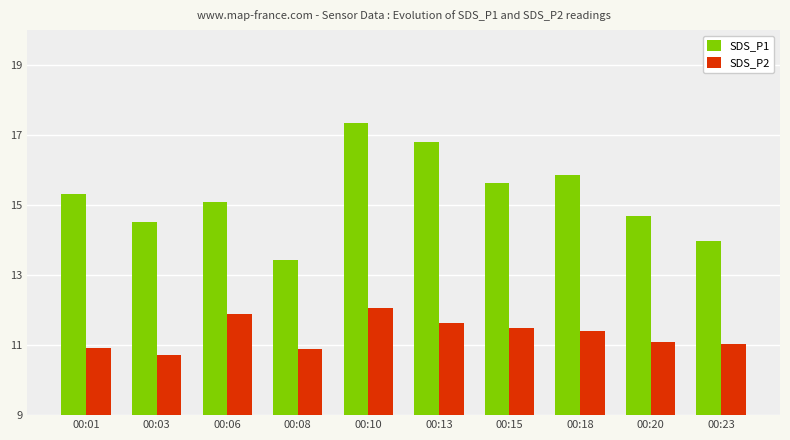

Which series has the largest total across all categories?

SDS_P1